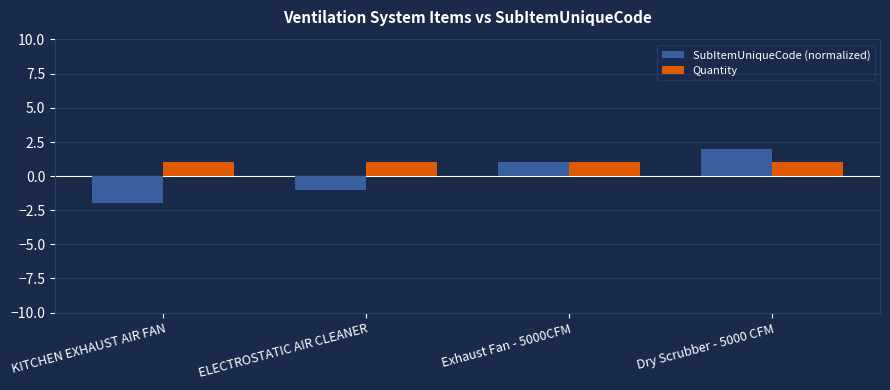

Reading right to left, extract all data points from this chart.

SubItemUniqueCode (normalized): Dry Scrubber - 5000 CFM=2	Exhaust Fan - 5000CFM=1	ELECTROSTATIC AIR CLEANER=-1	KITCHEN EXHAUST AIR FAN=-2
Quantity: Dry Scrubber - 5000 CFM=1	Exhaust Fan - 5000CFM=1	ELECTROSTATIC AIR CLEANER=1	KITCHEN EXHAUST AIR FAN=1